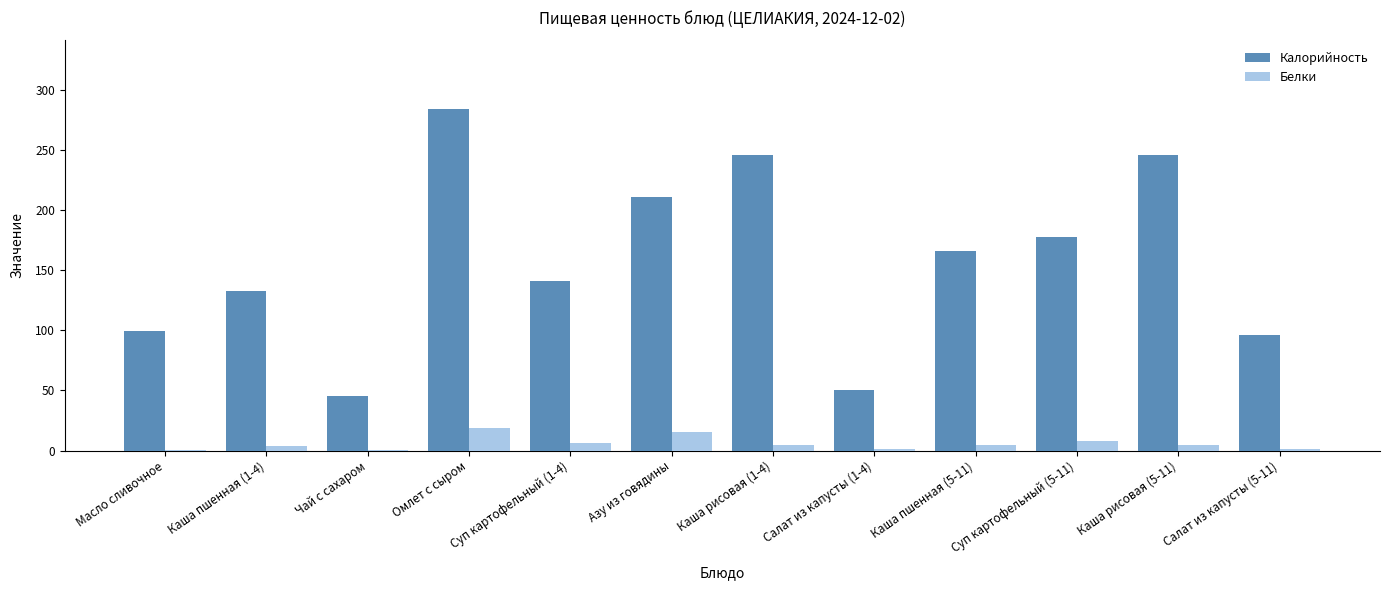

Is the value of Калорийность at Масло сливочное greater than the value of Белки at Суп картофельный (5-11)?

Yes